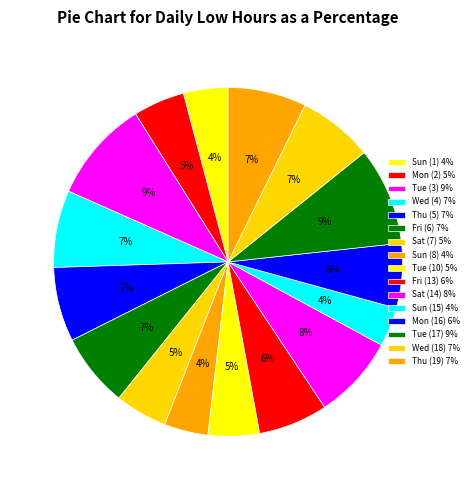

Count the number of slices in the pie.

16